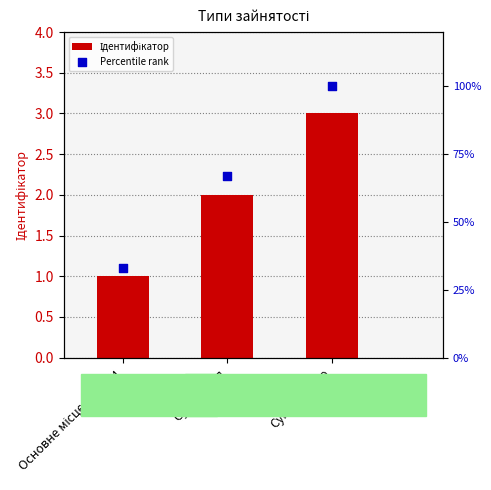

What are all the series names shown in the legend?

Ідентифікатор, Percentile rank